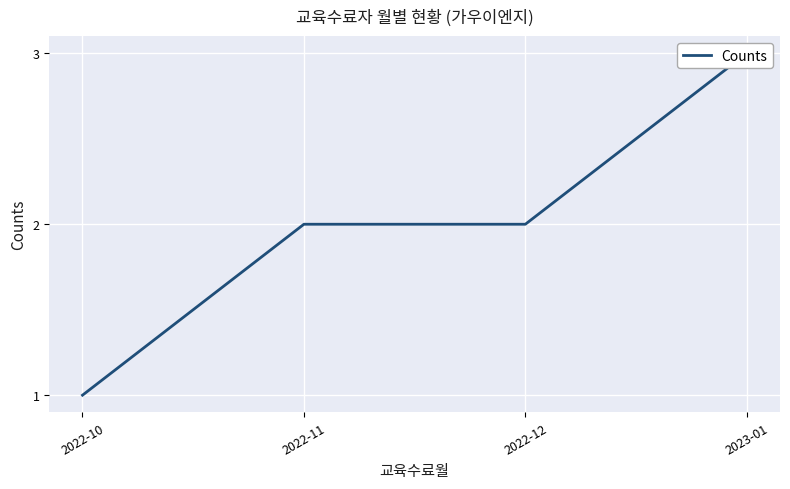

Reading left to right, list all the values displayed in this chart.

2022-10=1	2022-11=2	2022-12=2	2023-01=3